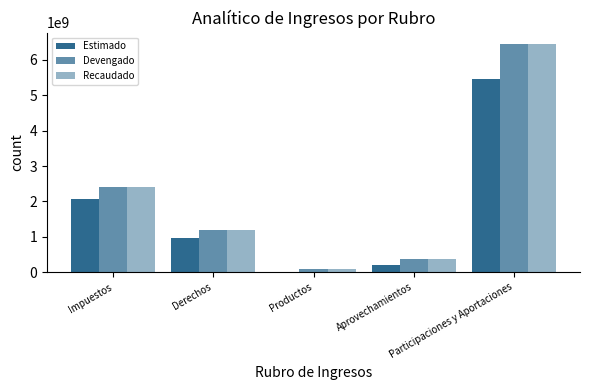

Is it true that Devengado equals 2396032515.9 at Impuestos?

True